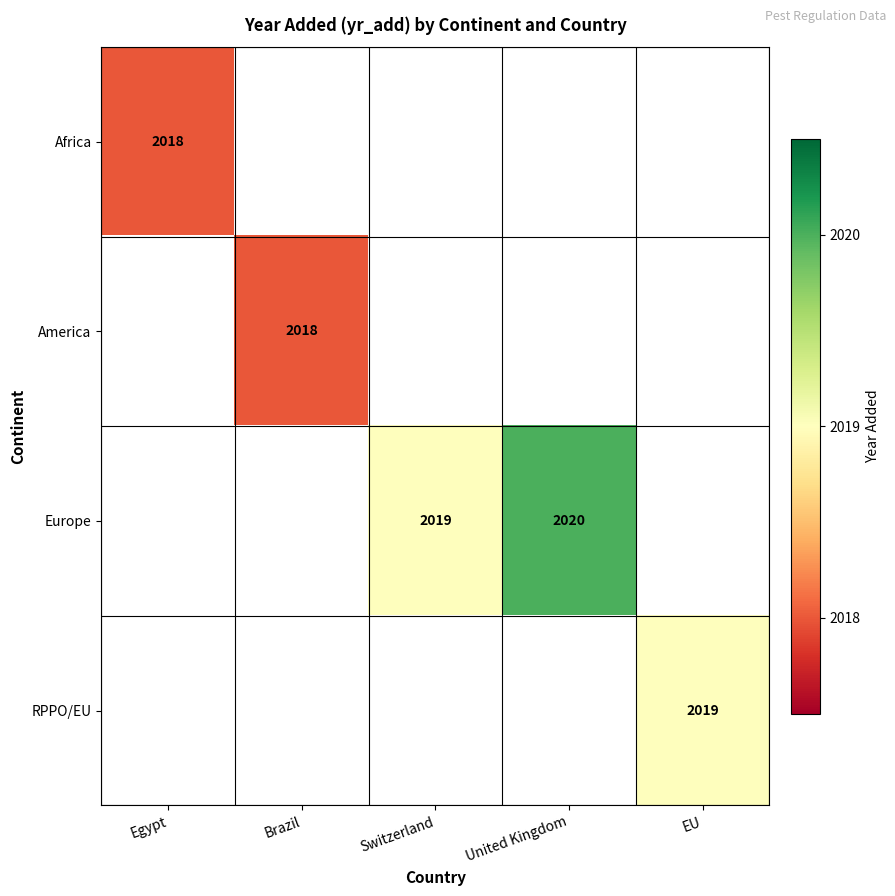

Is it true that Africa equals 3331 at Egypt?

False